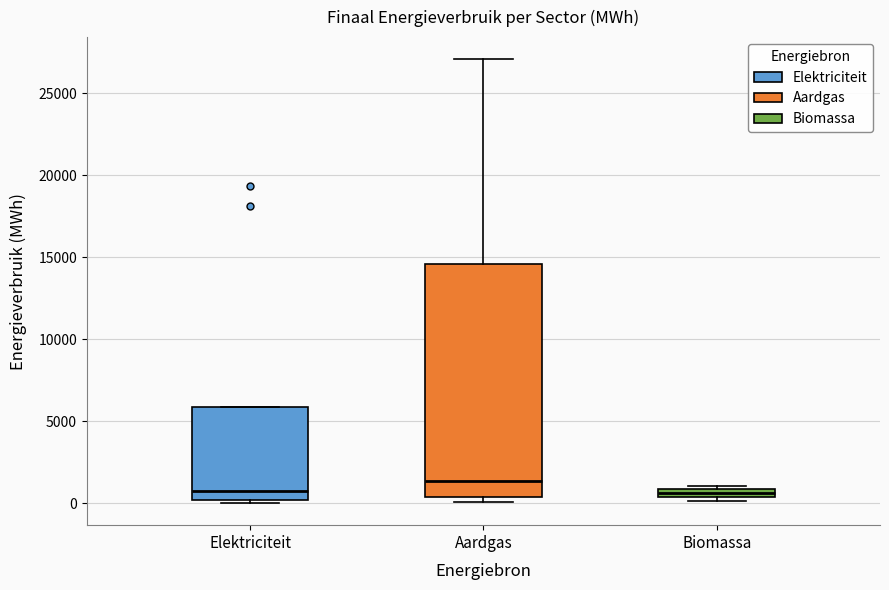

Comparing the boxes themselves (not the whiskers), which one is the tallest?

Aardgas